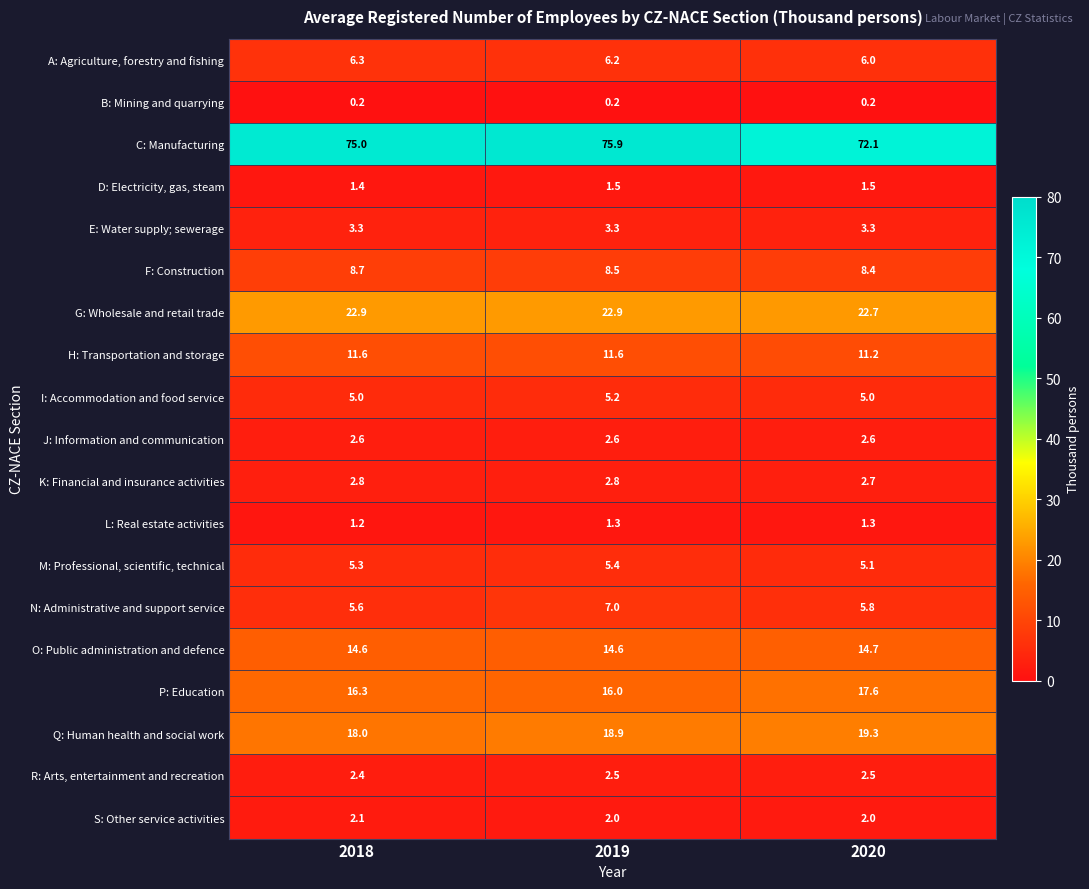

Which category has the highest value across all series?

2019